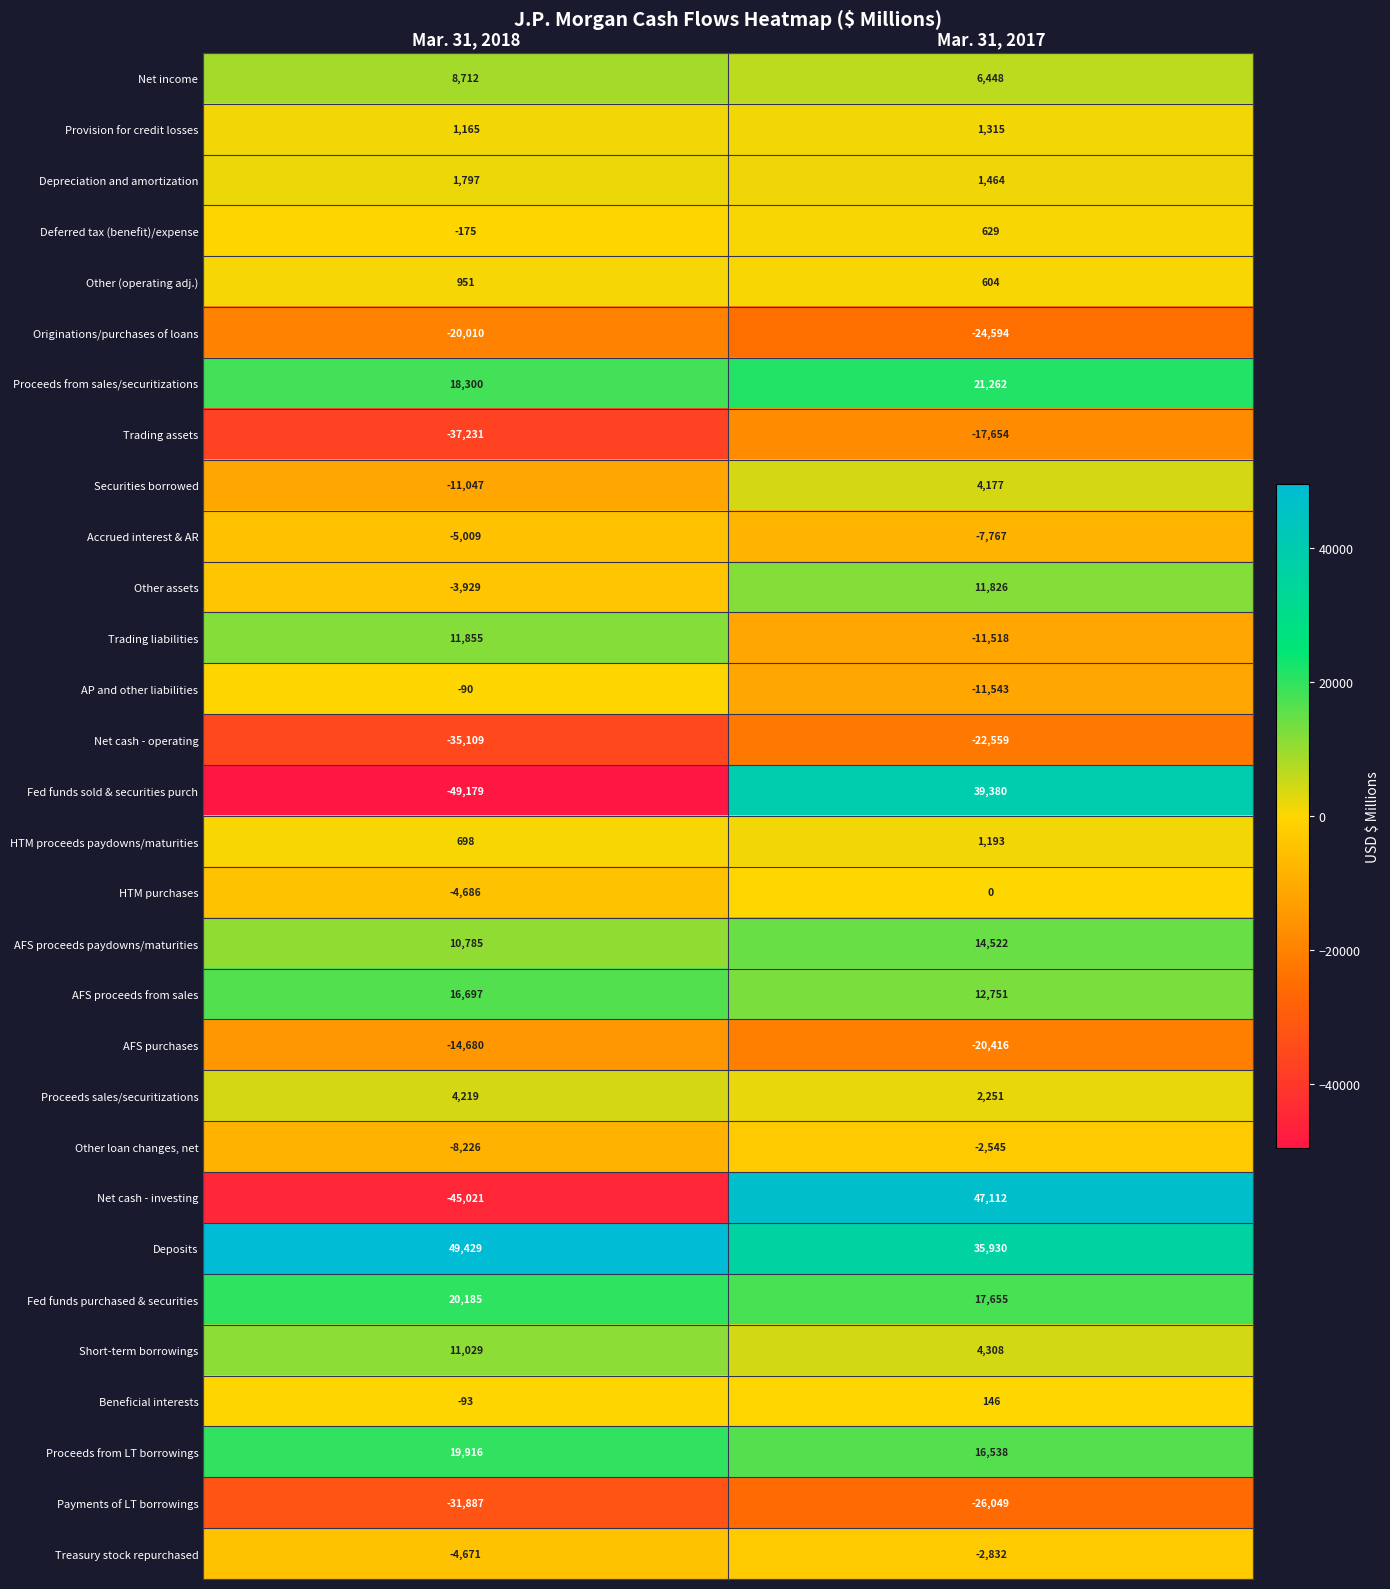

What is the greatest value displayed?

49429